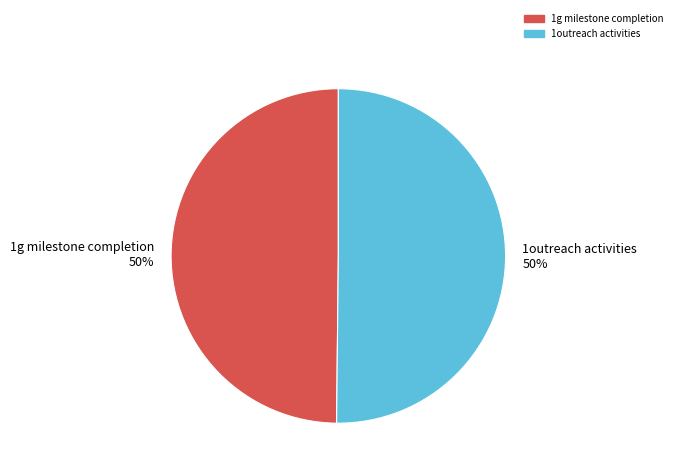

How many segments does this pie chart have?

2